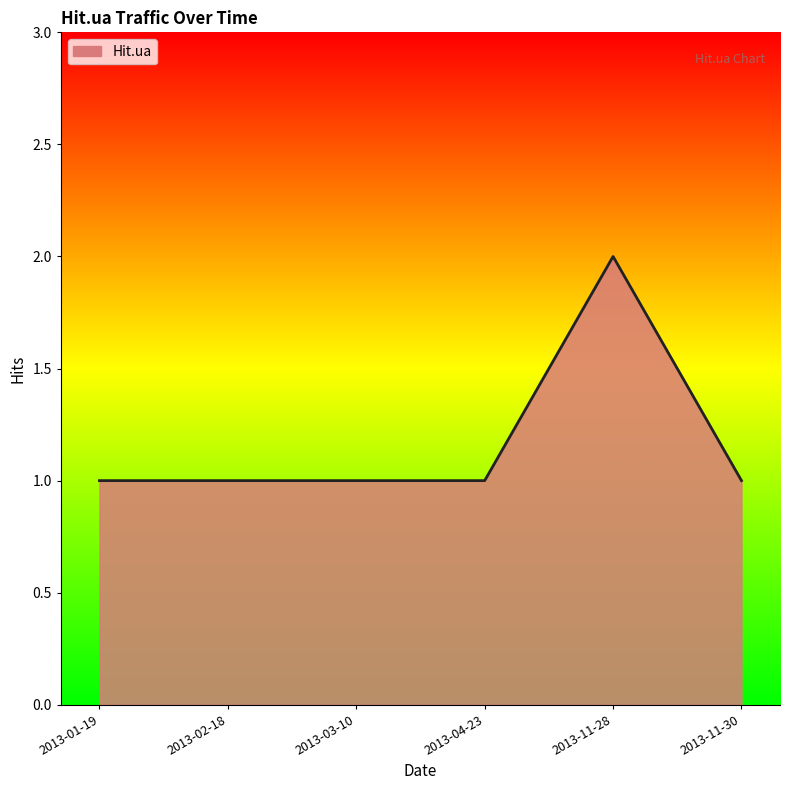

Approximately how many times larger is the value at 2013-11-30 compared to 2013-03-10?

1.0